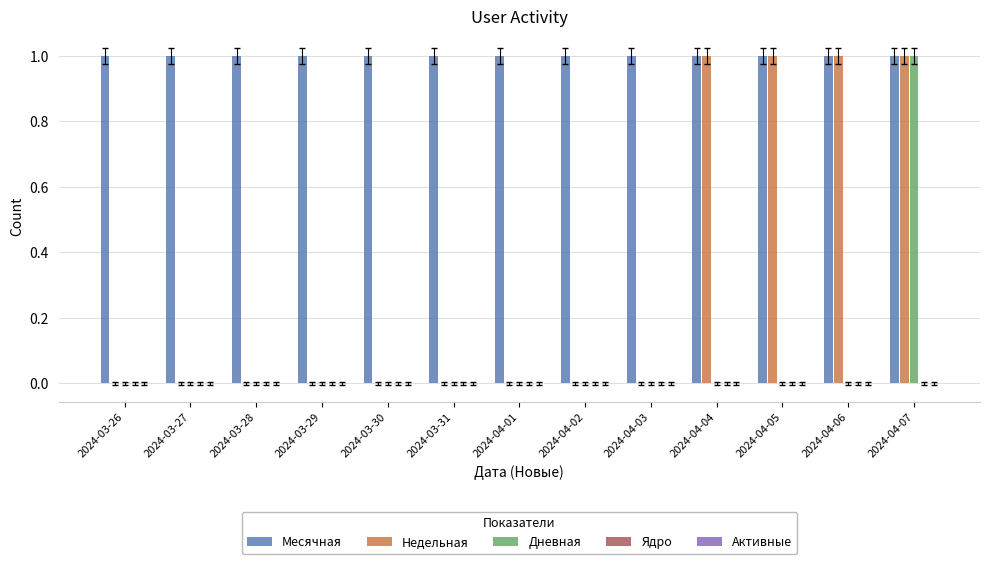

The value of Дневная at 2024-04-03 is 0. True or false?

True